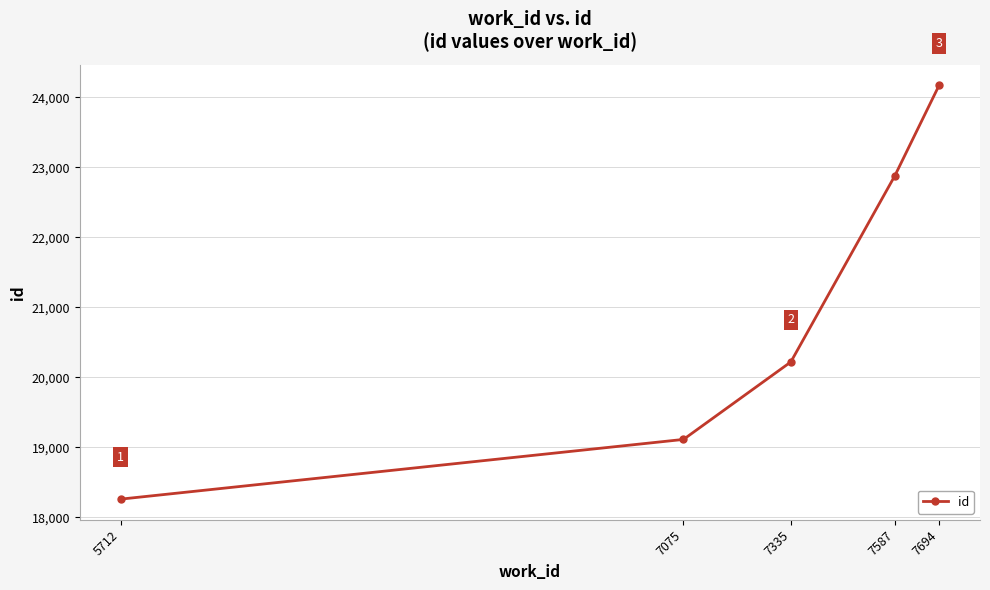

Reading left to right, transcribe all the data shown in this chart.

5712=18260	7075=19113	7335=20220	7587=22881	7694=24171